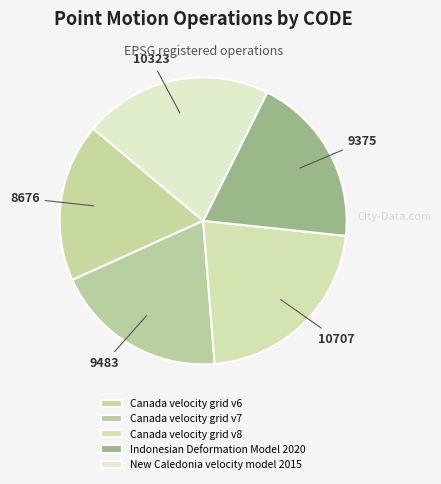

How many slices are in this pie chart?

5